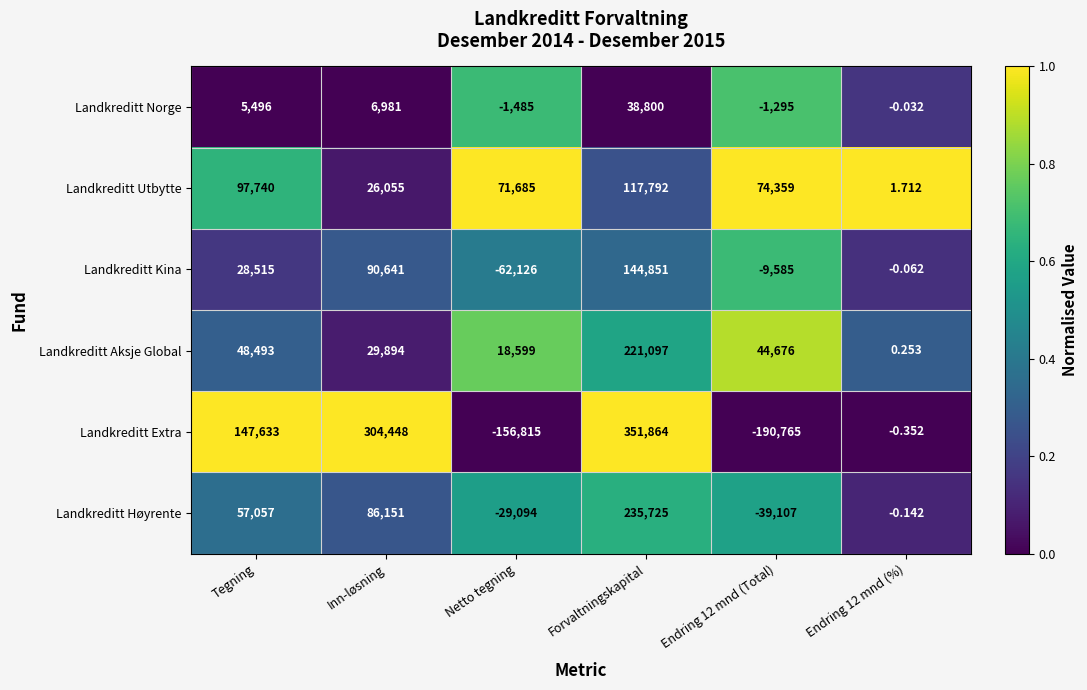

Where is Landkreditt Utbytte nearest to the value 58896?

Netto tegning